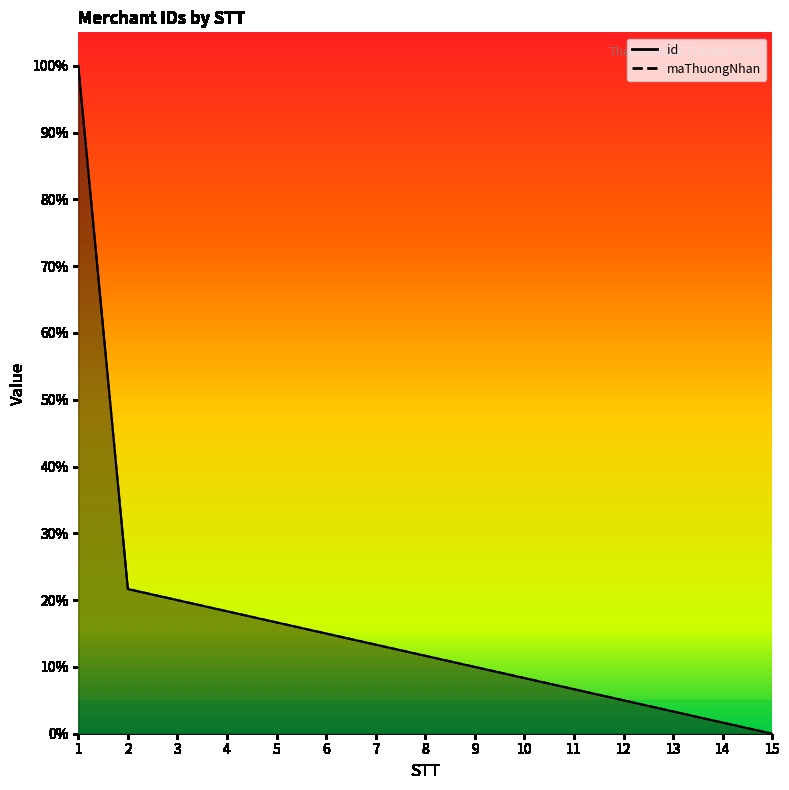

At which label does maThuongNhan first exceed 11?

1